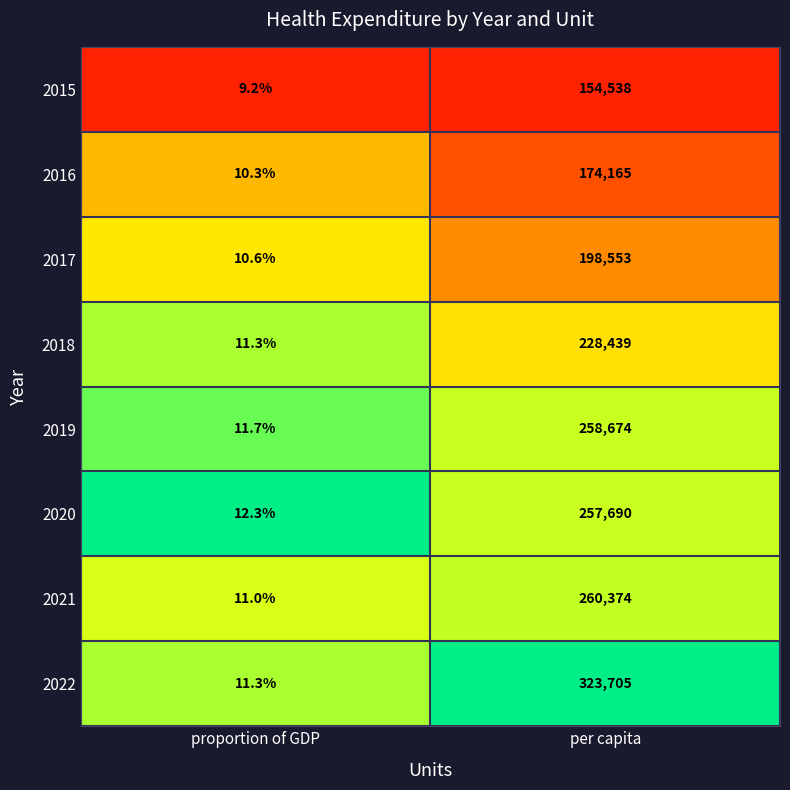

What is the sum of all 2020 values?

257702.3